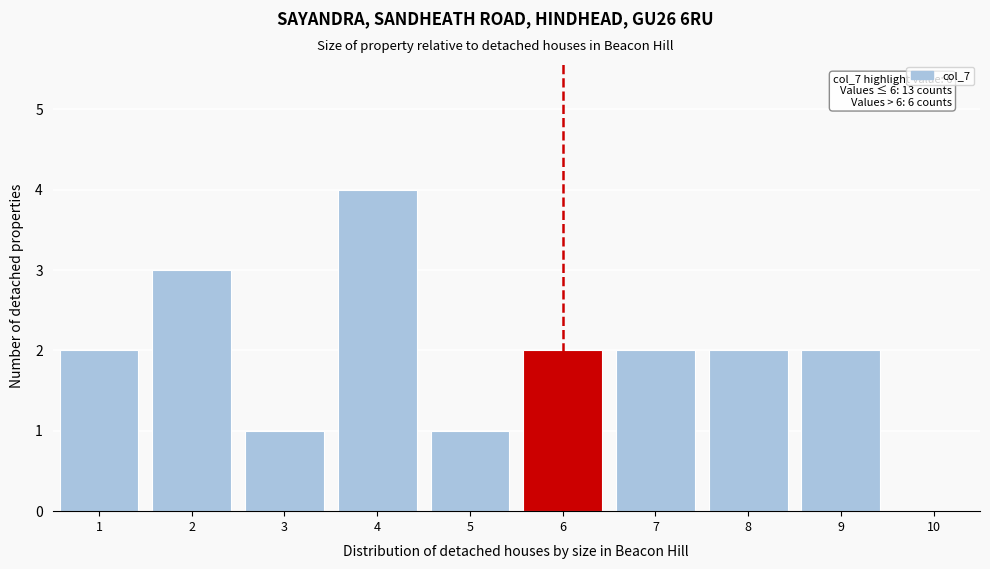

Which range on the x-axis has the tallest bar?

3.5 to 4.5